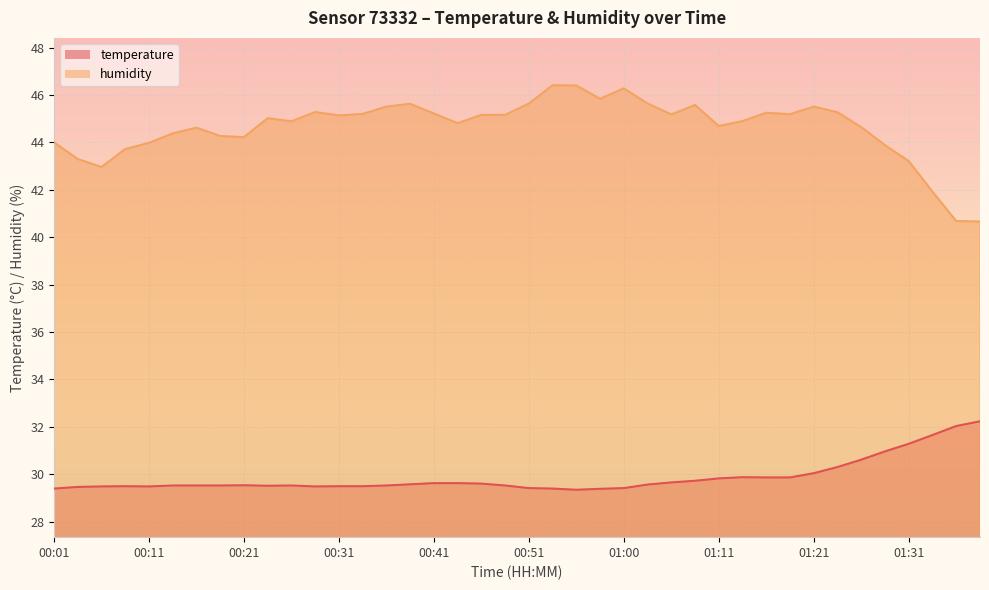

Reading right to left, transcribe all the data shown in this chart.

temperature: 01:38=32.2	01:36=32.0	01:33=31.6	01:31=31.3	01:28=31.0	01:26=30.6	01:23=30.3	01:21=30.0	01:18=29.9	01:16=29.9	01:14=29.9	01:11=29.8	01:08=29.7	01:05=29.6	01:03=29.6	01:00=29.4	00:58=29.4	00:56=29.3	00:53=29.4	00:51=29.4	00:48=29.5	00:46=29.6	00:43=29.6	00:41=29.6	00:38=29.6	00:36=29.5	00:33=29.5	00:31=29.5	00:28=29.5	00:26=29.5	00:24=29.5	00:21=29.5	00:19=29.5	00:16=29.5	00:14=29.5	00:11=29.5	00:09=29.5	00:06=29.5	00:04=29.5	00:01=29.4
humidity: 01:38=40.7	01:36=40.7	01:33=41.9	01:31=43.2	01:28=43.9	01:26=44.6	01:23=45.3	01:21=45.5	01:18=45.2	01:16=45.2	01:14=44.9	01:11=44.7	01:08=45.6	01:05=45.2	01:03=45.6	01:00=46.3	00:58=45.8	00:56=46.4	00:53=46.4	00:51=45.6	00:48=45.2	00:46=45.2	00:43=44.8	00:41=45.2	00:38=45.6	00:36=45.5	00:33=45.2	00:31=45.1	00:28=45.3	00:26=44.9	00:24=45.0	00:21=44.2	00:19=44.3	00:16=44.6	00:14=44.4	00:11=44.0	00:09=43.7	00:06=43.0	00:04=43.3	00:01=44.0